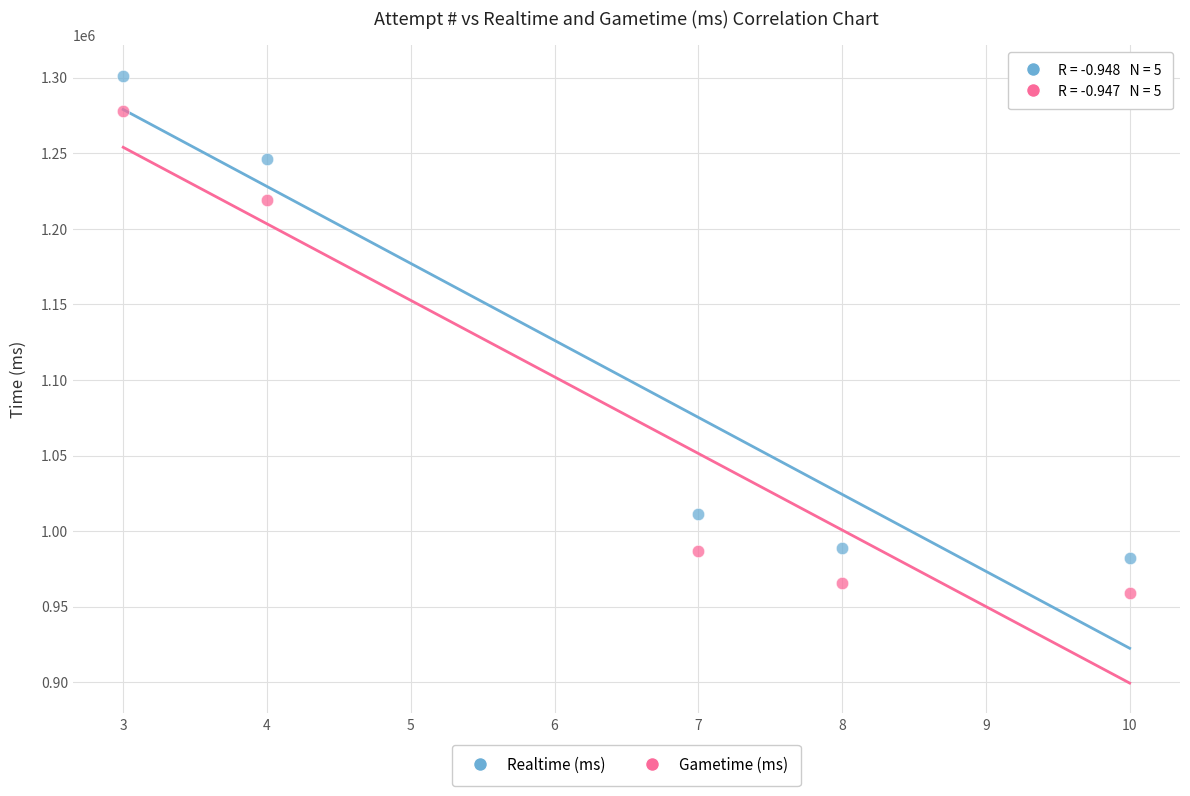

Which series has the widest spread of Y values?

Realtime (ms)